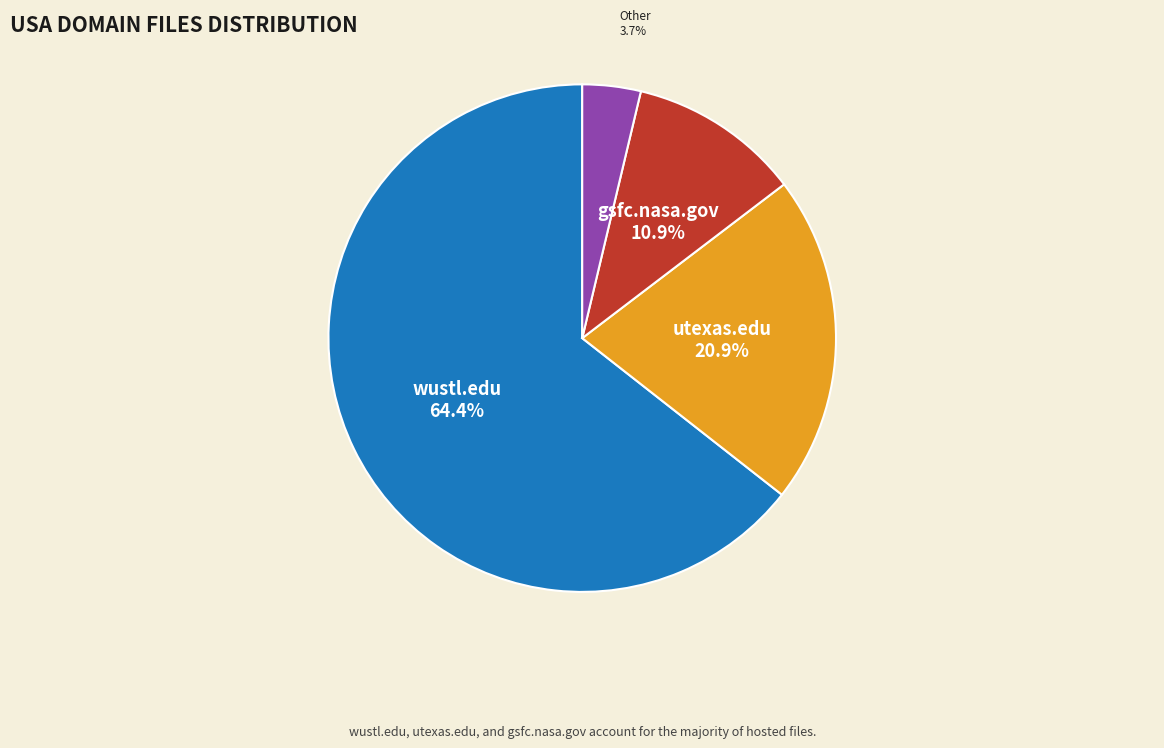

Which category accounts for the majority?

wustl.edu